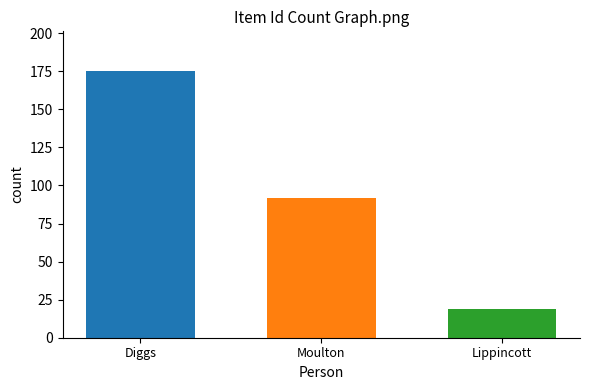

True or false: the data shows 8 at Lippincott.

False